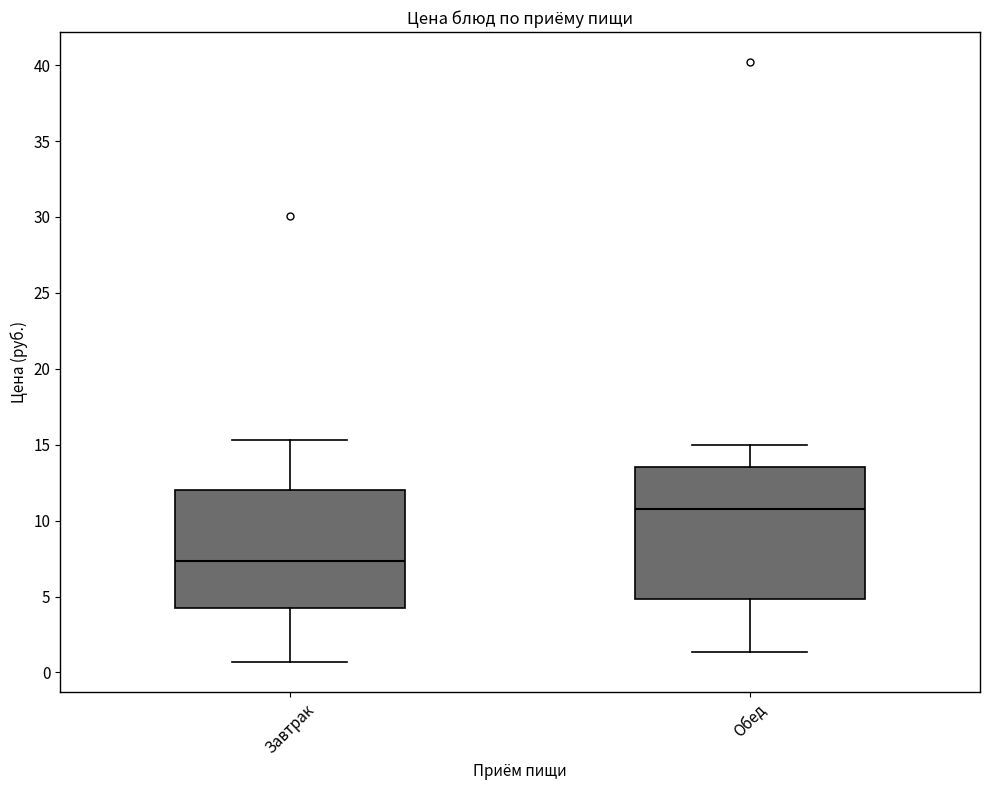

Which box has the highest median line?

Обед